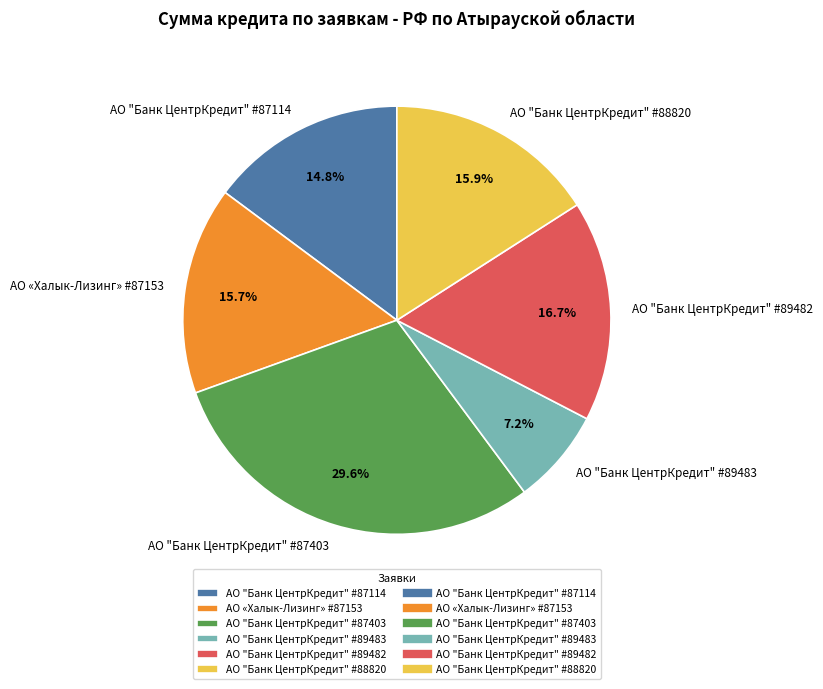

To the nearest percent, what is the average slice percentage?

17%